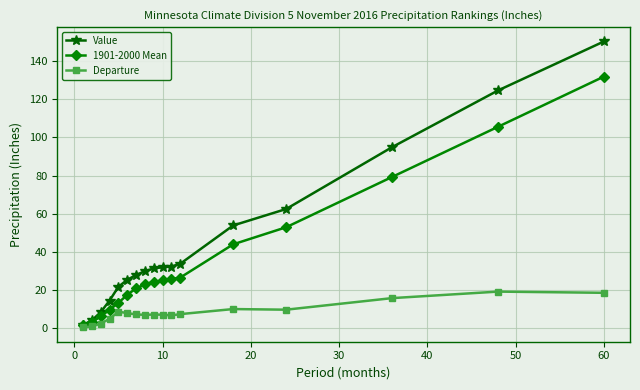

List the series in order of their overall mean, highest first.

Value, 1901-2000 Mean, Departure